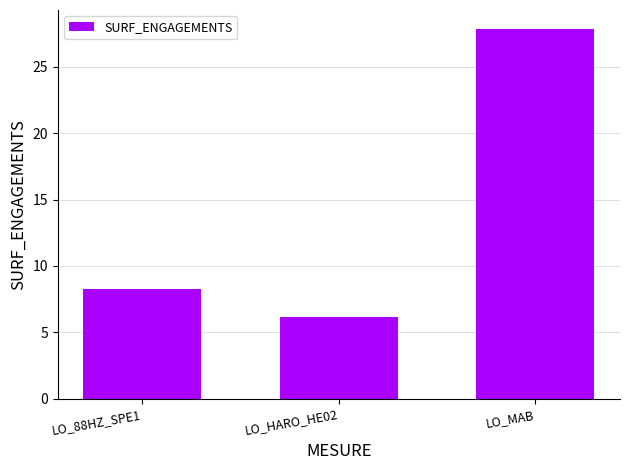

Rank the categories by value from lowest to highest.

LO_HARO_HE02, LO_88HZ_SPE1, LO_MAB